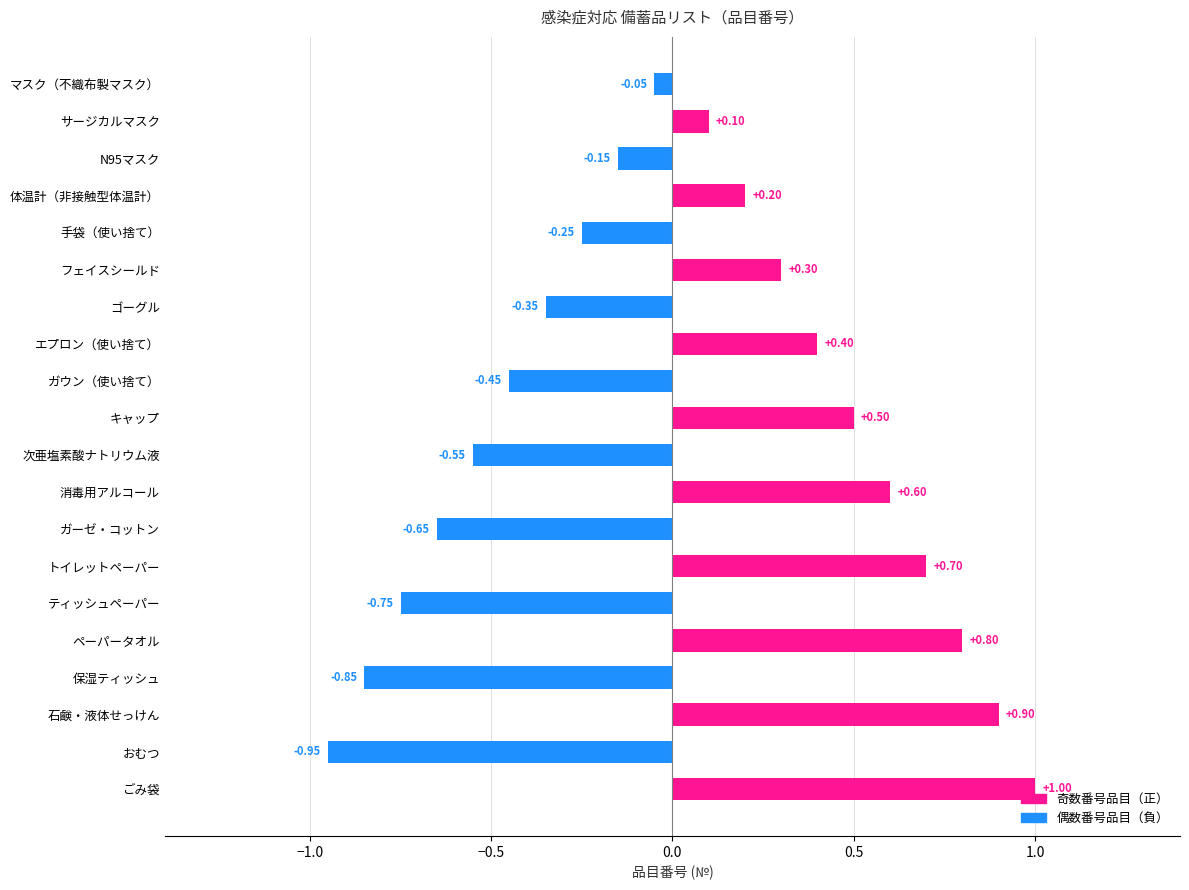

What is the sum of all values?

0.5